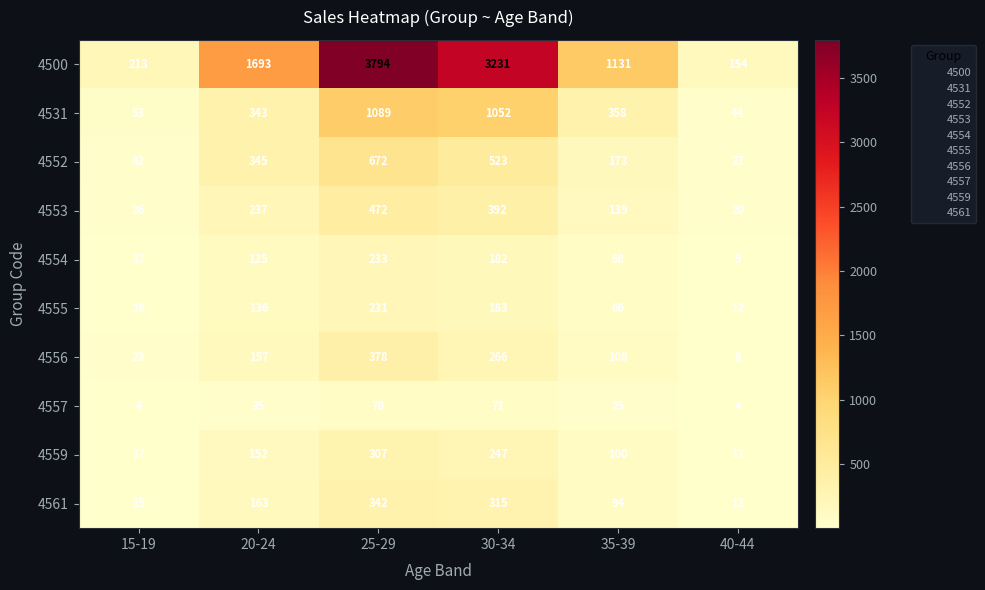

Rank the series by their maximum value, from lowest to highest.

4557, 4555, 4554, 4559, 4561, 4556, 4553, 4552, 4531, 4500